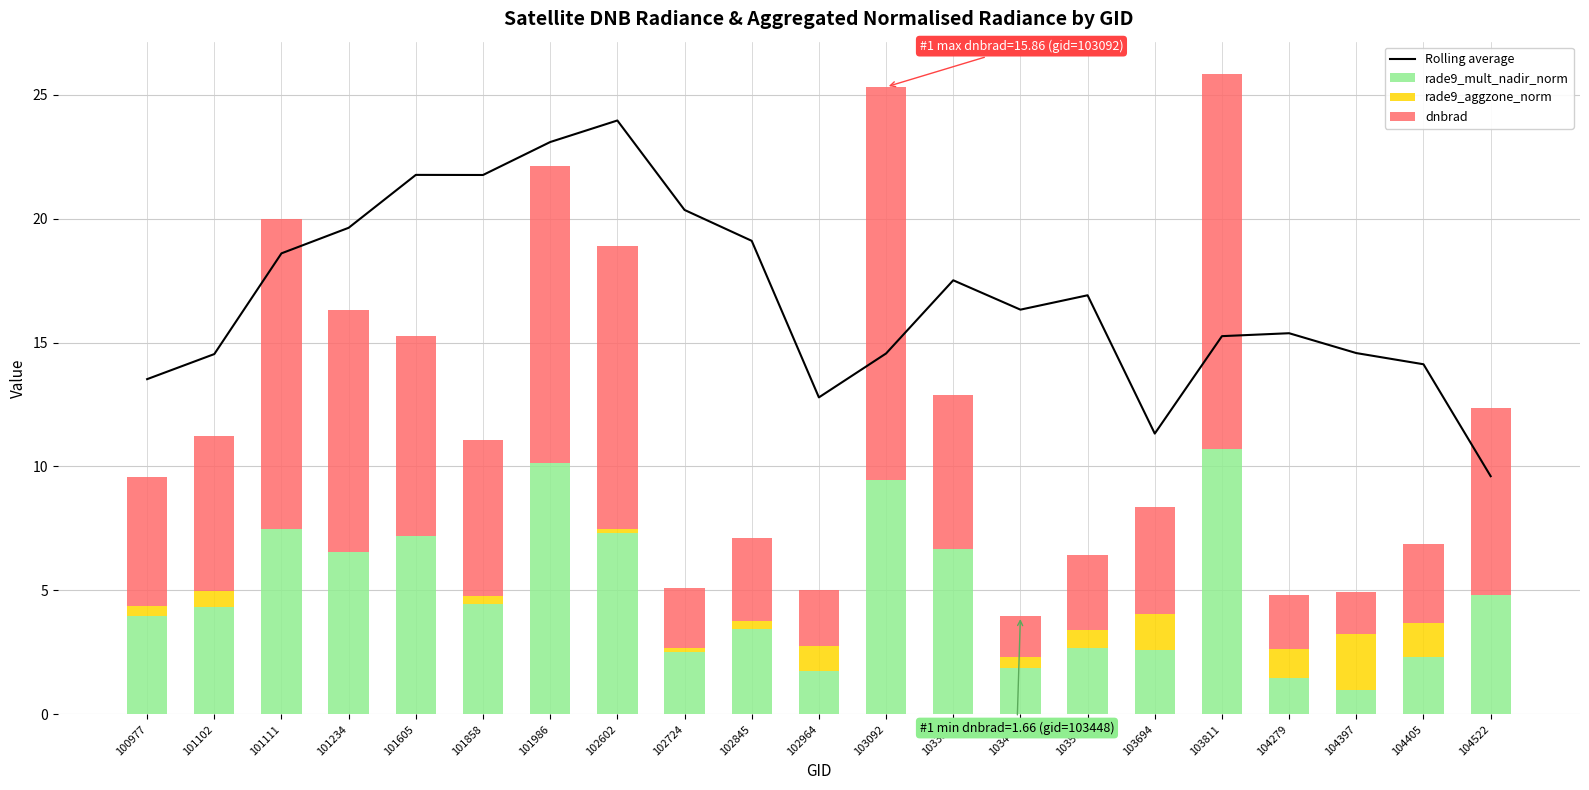

Which series has the widest spread of values?

Rolling average